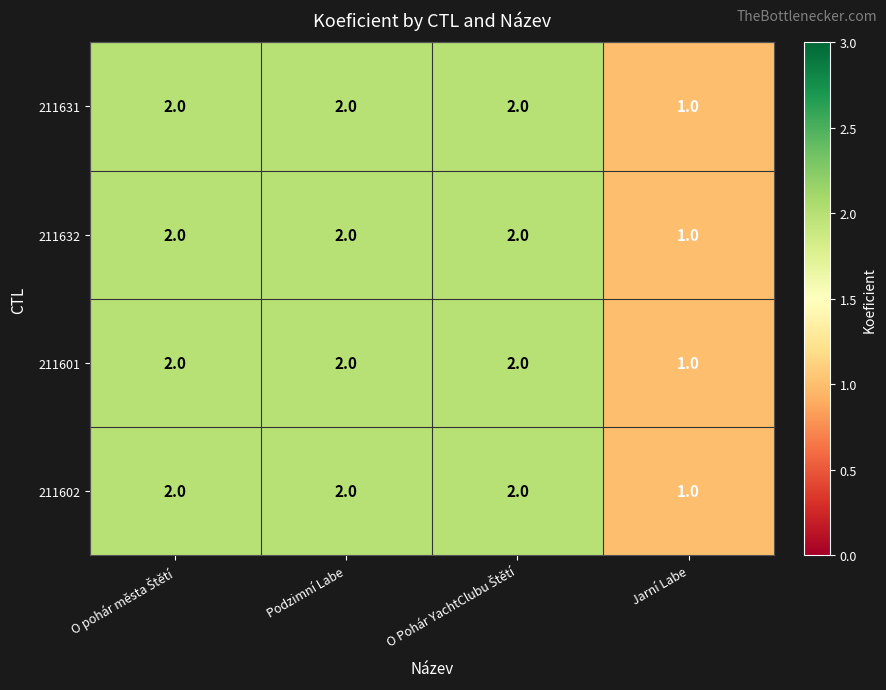

Reading left to right, extract all data points from this chart.

211631: 2	2	2	1
211632: 2	2	2	1
211601: 2	2	2	1
211602: 2	2	2	1